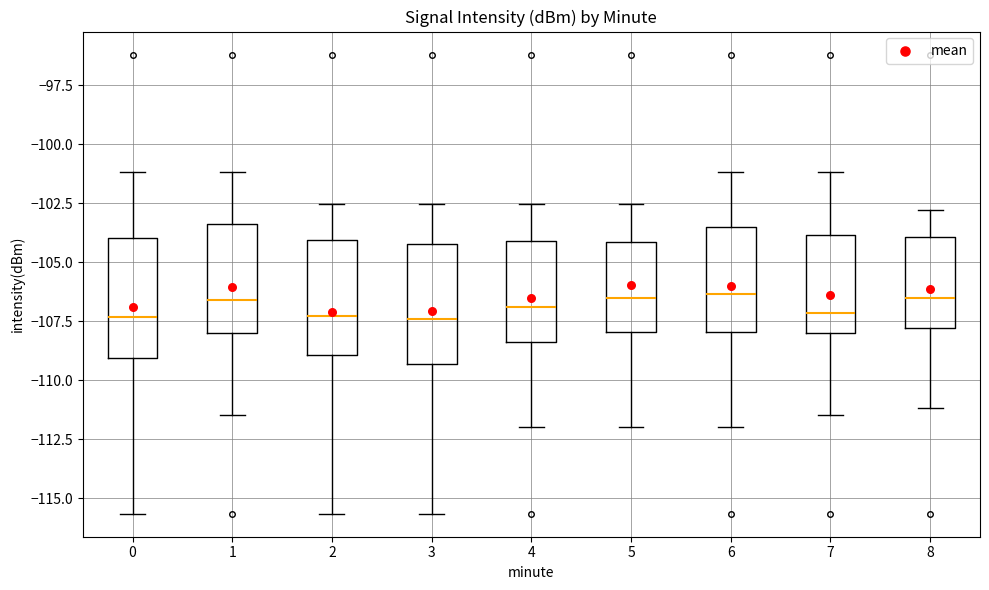

Reading left to right, read every box against the y-axis: the position of its median line, the range the box covers, and the ends of its whiskers. The values are not printed on the chart, so give them approximately, as read against the axis.

0: median -107.5, box -109.0 to -104.0, whiskers -115.5 to -101.0
1: median -106.5, box -108.0 to -103.5, whiskers -111.5 to -101.0
2: median -107.5, box -109.0 to -104.0, whiskers -115.5 to -102.5
3: median -107.5, box -109.5 to -104.0, whiskers -115.5 to -102.5
4: median -107.0, box -108.5 to -104.0, whiskers -112.0 to -102.5
5: median -106.5, box -108.0 to -104.0, whiskers -112.0 to -102.5
6: median -106.5, box -108.0 to -103.5, whiskers -112.0 to -101.0
7: median -107.0, box -108.0 to -104.0, whiskers -111.5 to -101.0
8: median -106.5, box -108.0 to -104.0, whiskers -111.0 to -103.0